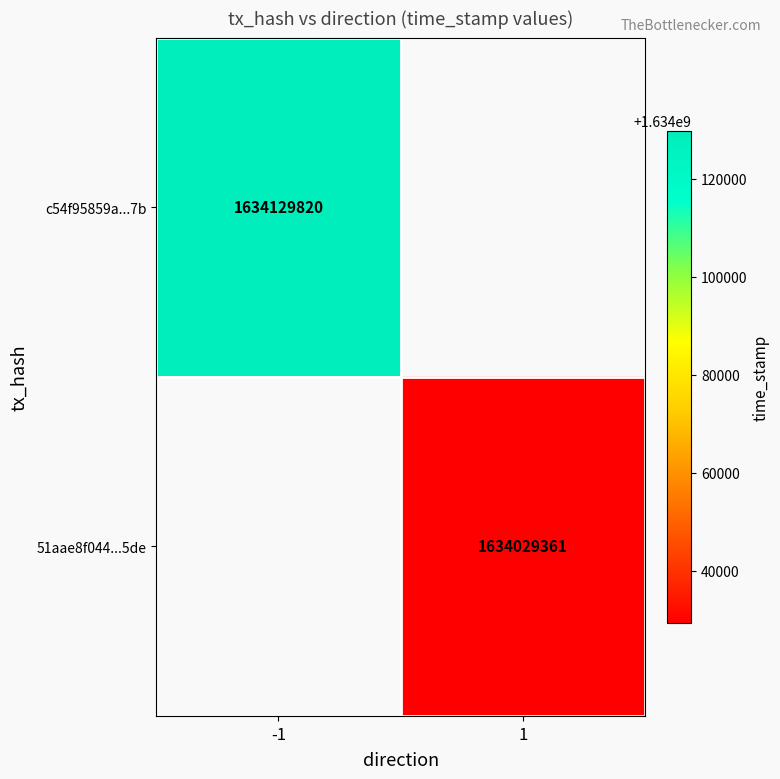

Is it true that c54f95859a...7b equals 1086512847 at -1?

False